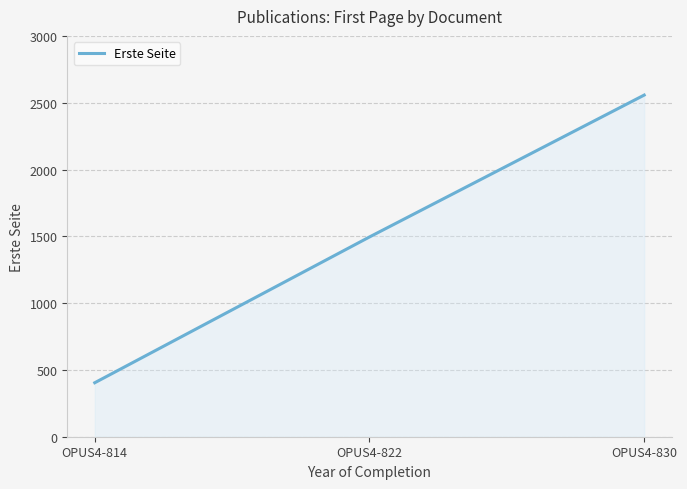

What is the approximate value at OPUS4-830?

2557